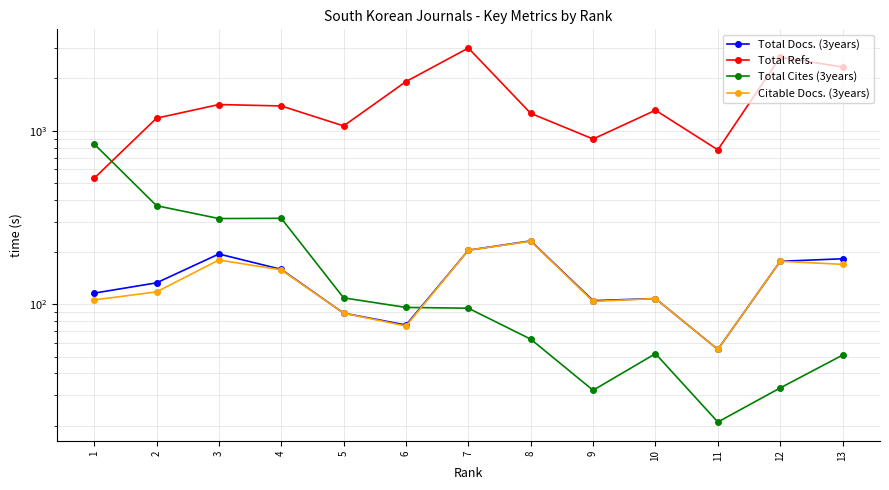

What is the highest value of the Citable Docs. (3years) series?

231